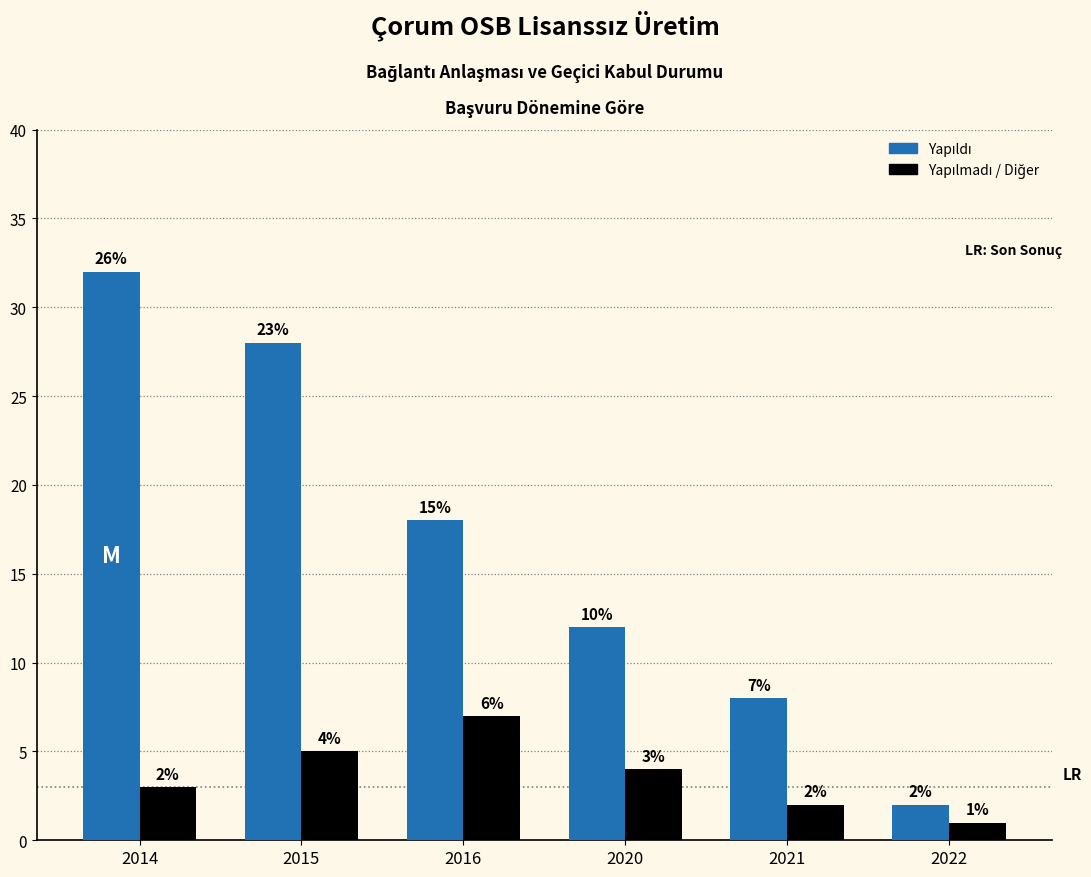

What is the total value across all series at 2021?

10